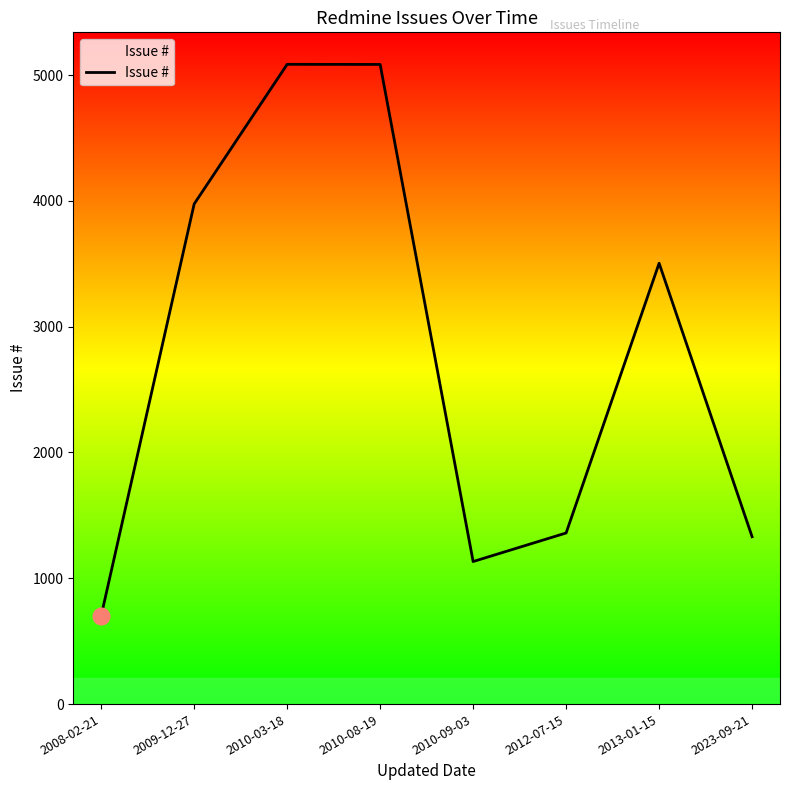

Approximately how many times larger is the value at 2012-07-15 compared to 2010-03-18?

0.3